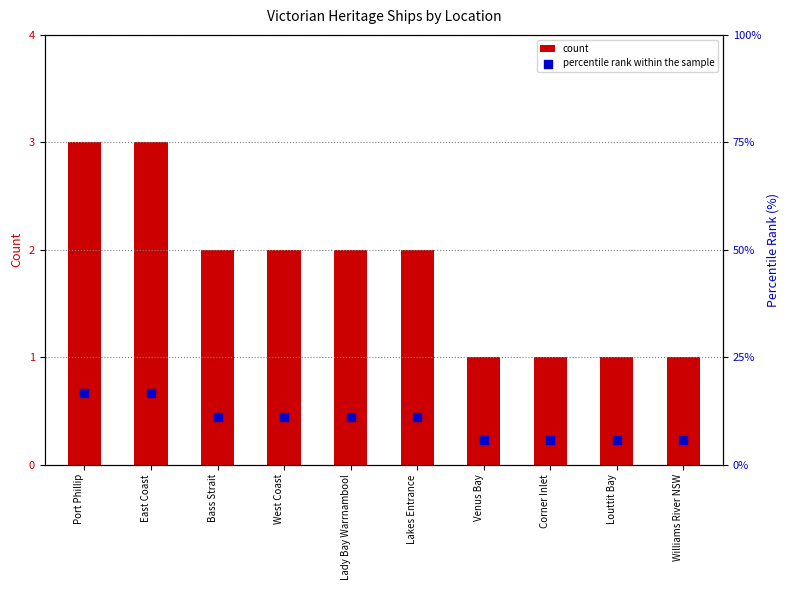

Which series has the widest spread of Y values?

percentile rank within the sample